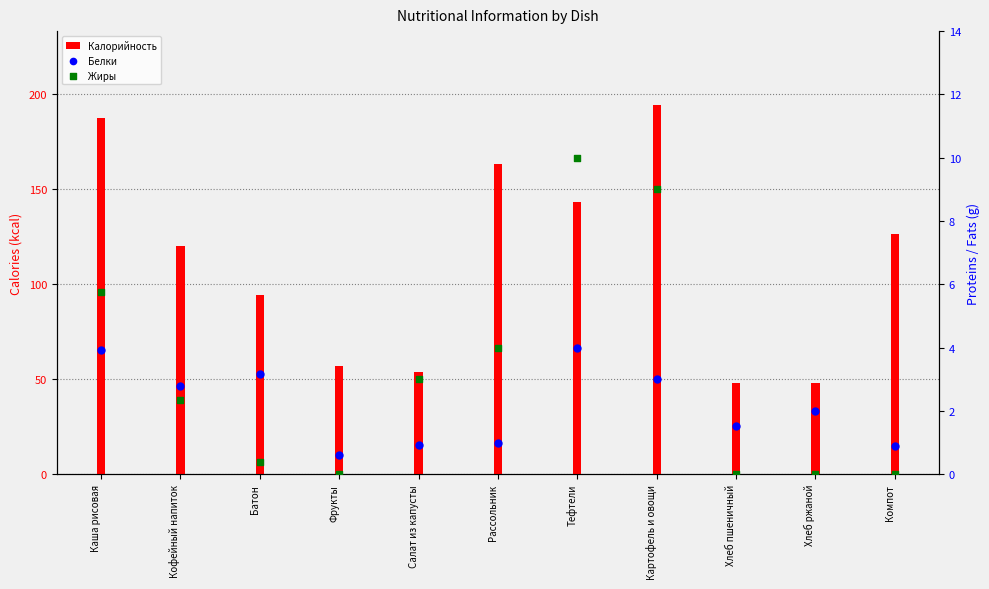

What is the total value across all series at Рассольник?

168.0